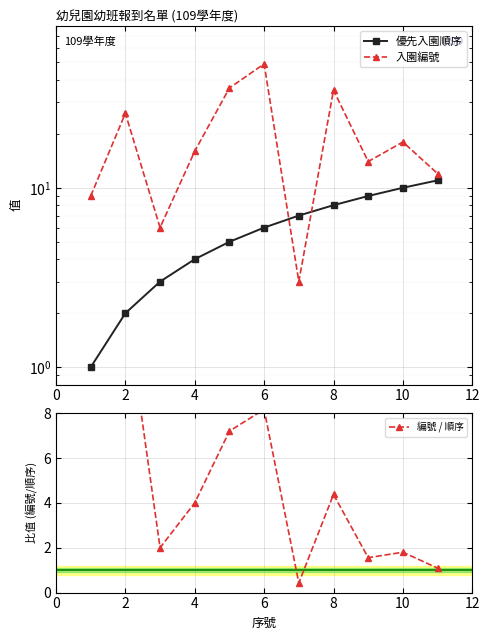

What is the greatest value displayed?

49.0